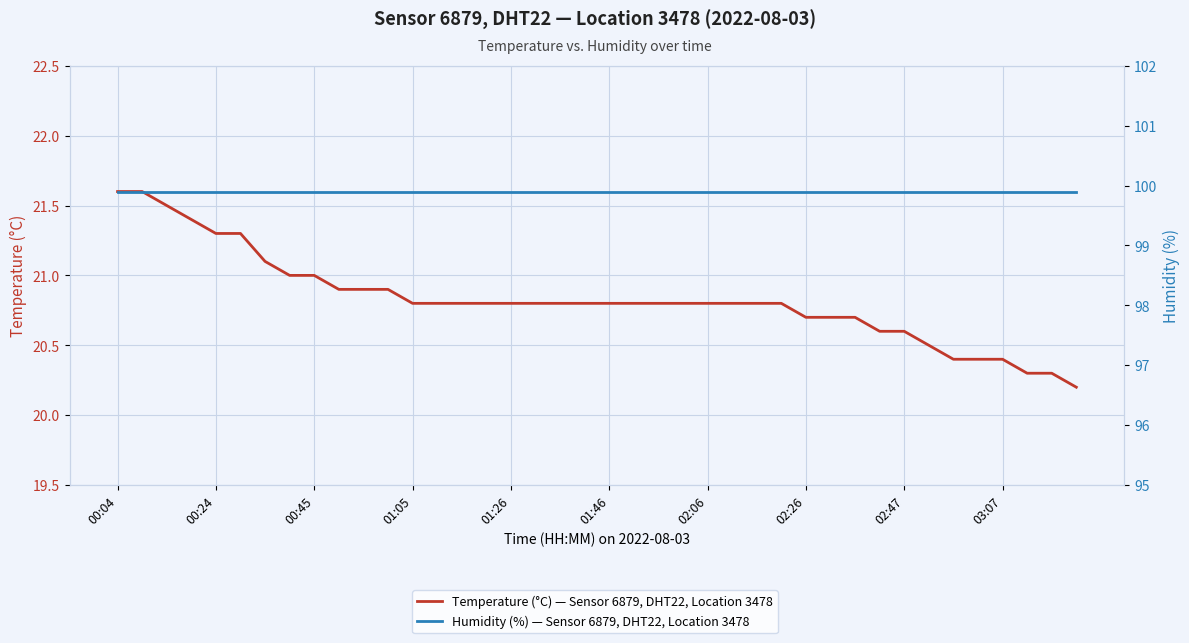

At how many categories does at least one series exceed 39?

40